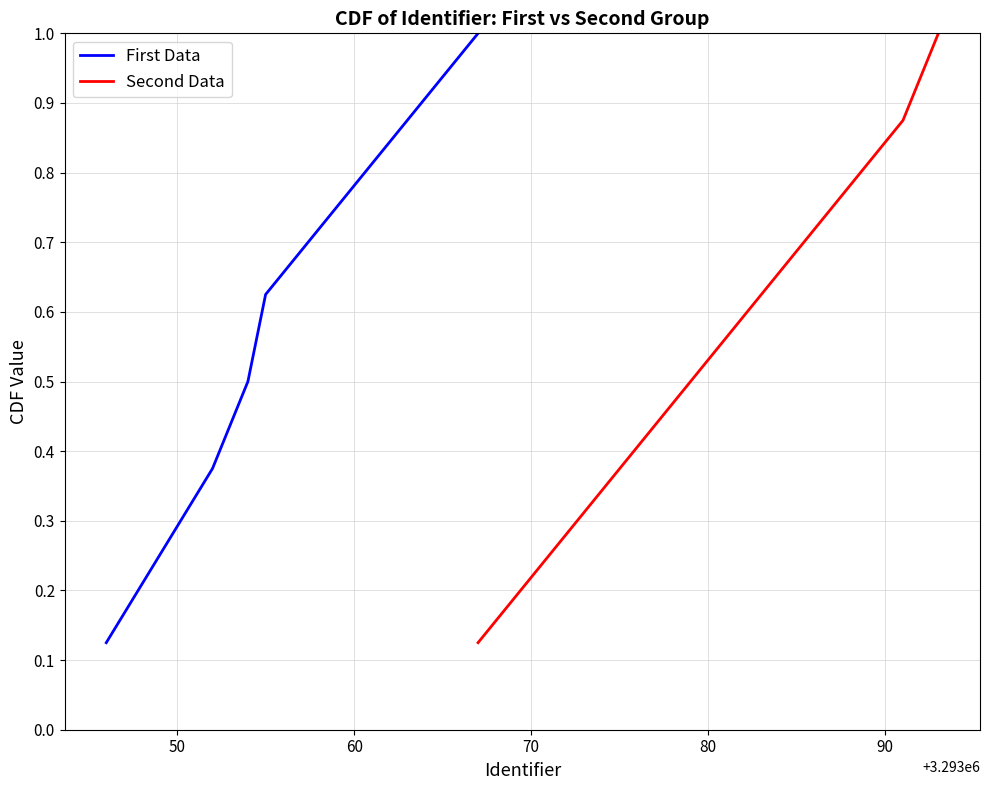

True or false: First Data and Second Data cross at least once.

False